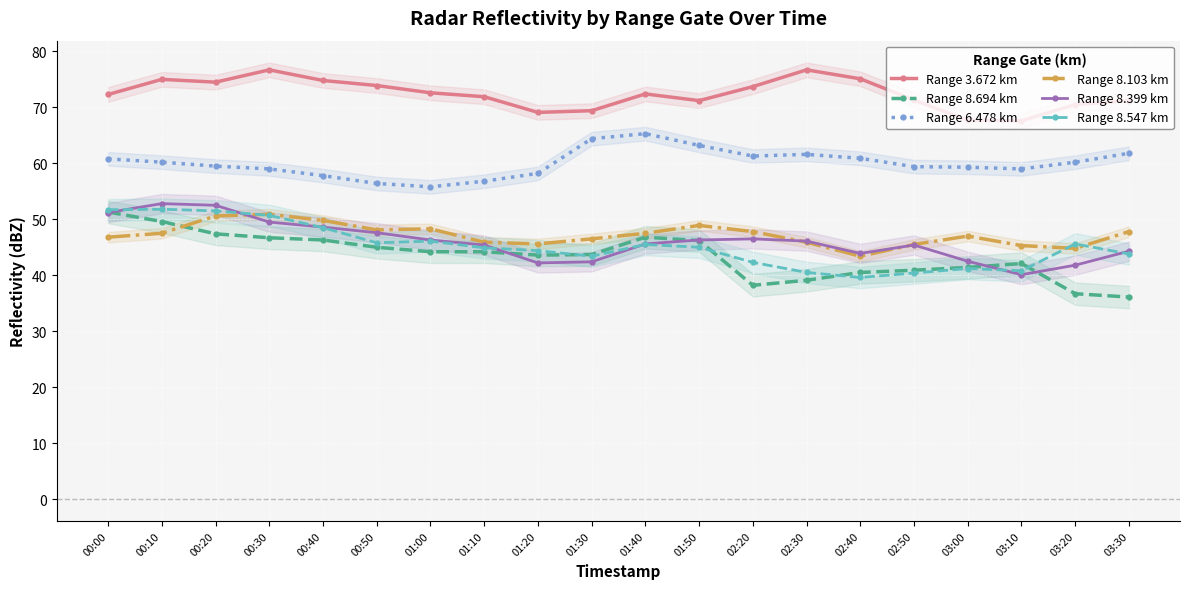

At which category is the sum across all series the highest?

00:10